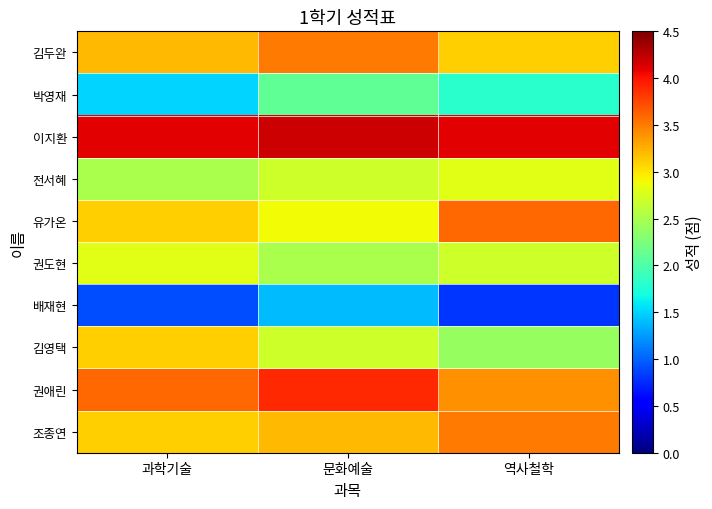

At 과학기술, list the series in order from largest to smallest.

이지환, 권애린, 김두완, 유가온, 김영택, 조종연, 권도현, 전서혜, 박영재, 배재현